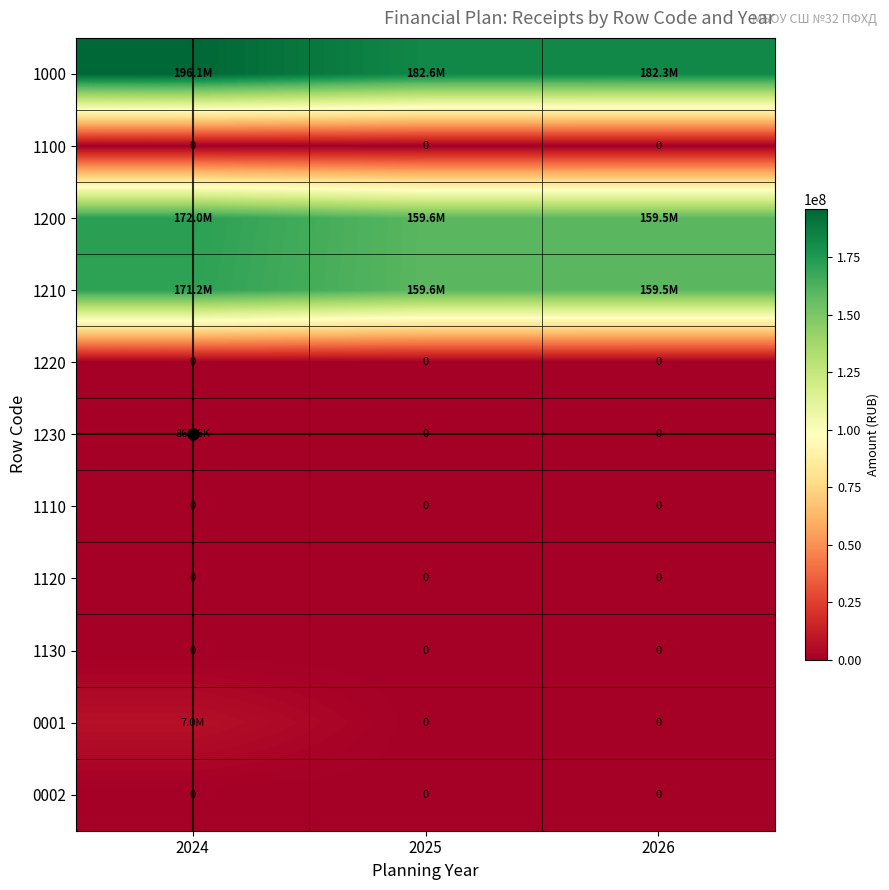

Between 2025 and 2024, which is larger?

2024